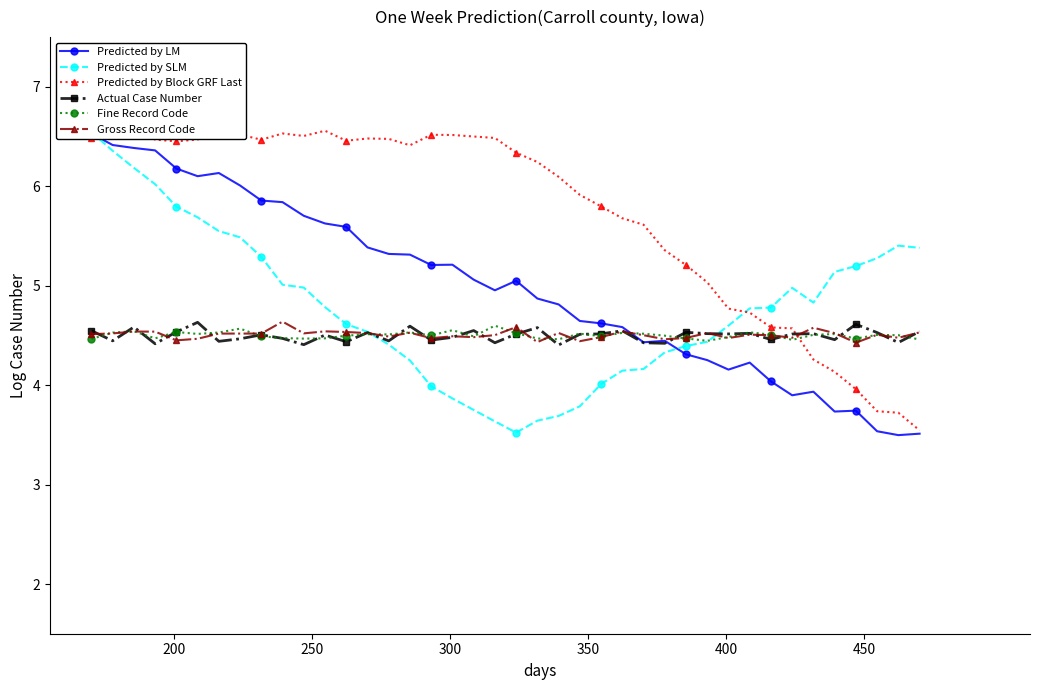

True or false: Fine Record Code has more than 1 points higher than both neighbors.

True